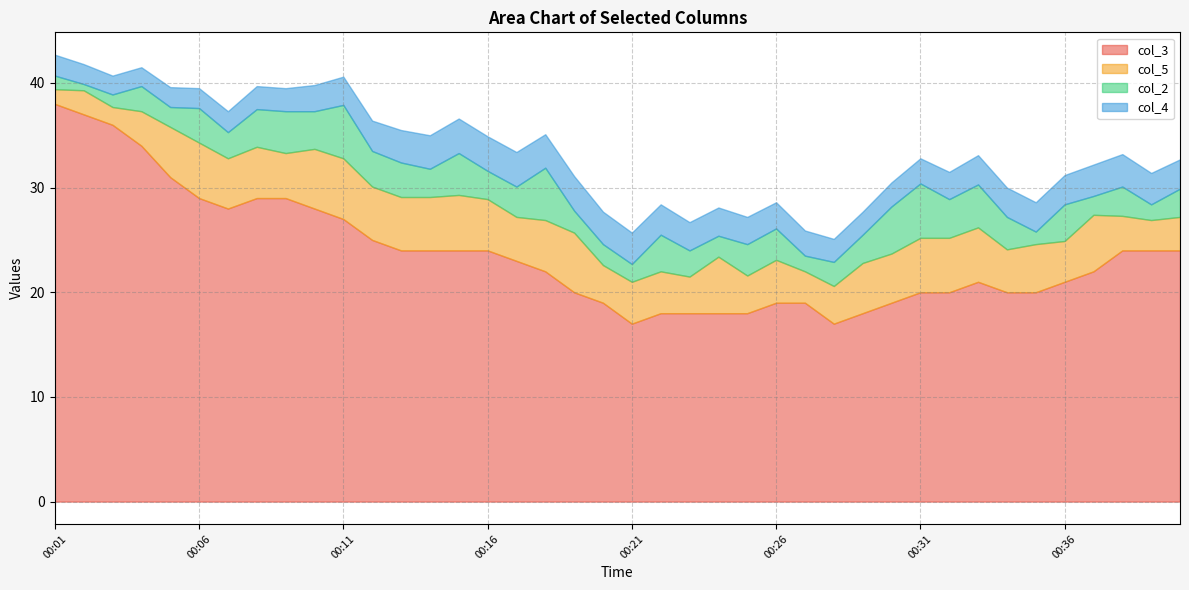

Read the col_4 value at 00:37.

3.0